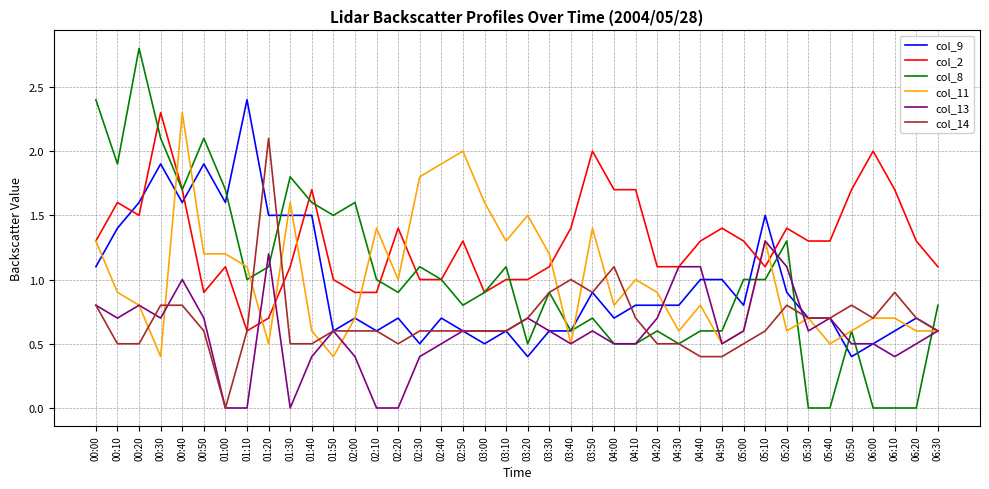

Count the number of data series in this chart.

6